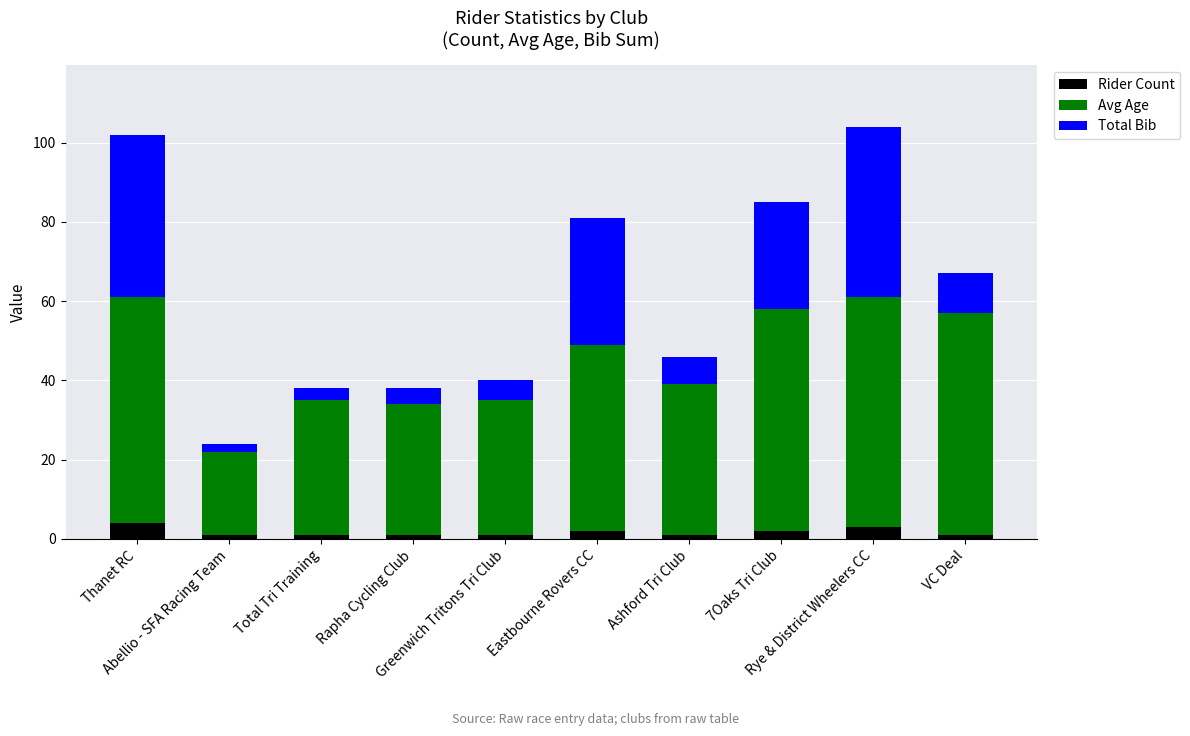

Are the bars horizontal?

No